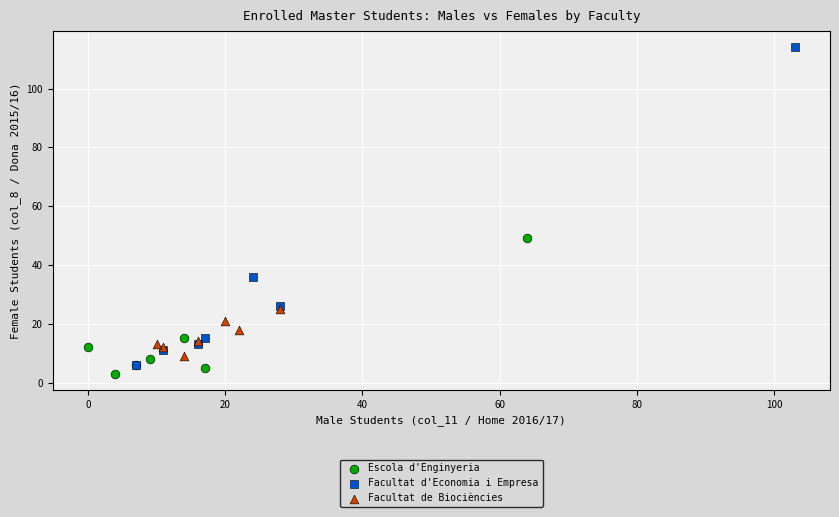

Which series has the largest Y range (max minus min)?

Facultat d'Economia i Empresa